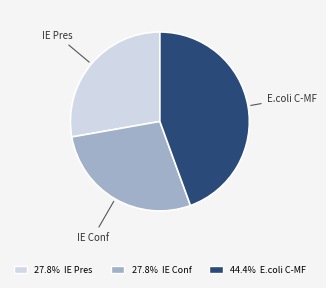

Which slice is the largest?

E.coli C-MF